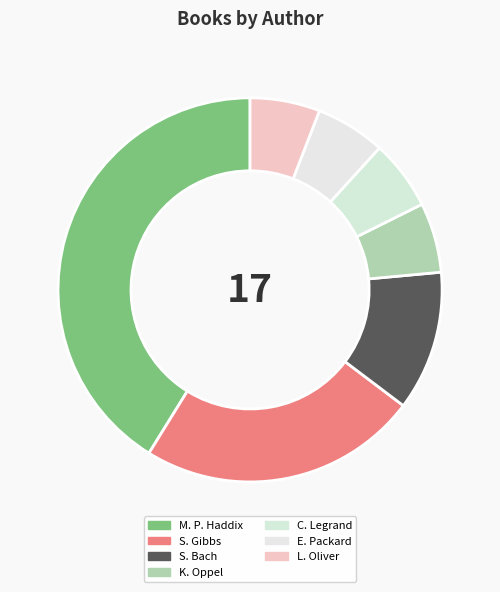

How many segments does this pie chart have?

7